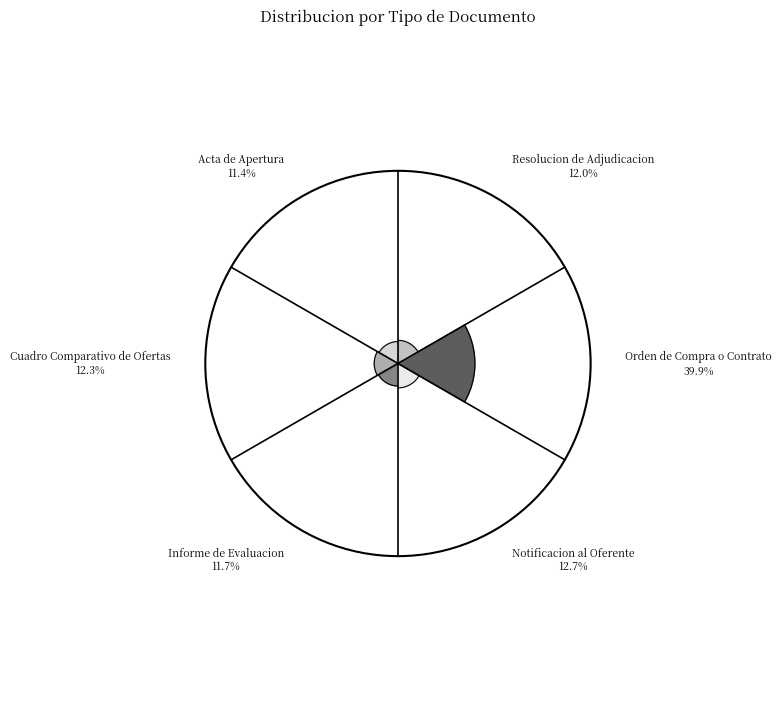

Is there a majority slice in this chart?

No